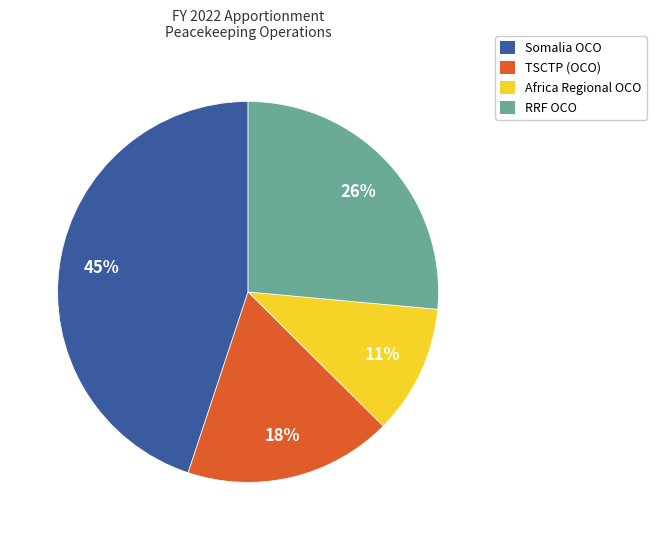

Is it true that RRF OCO is 26% of the pie?

True